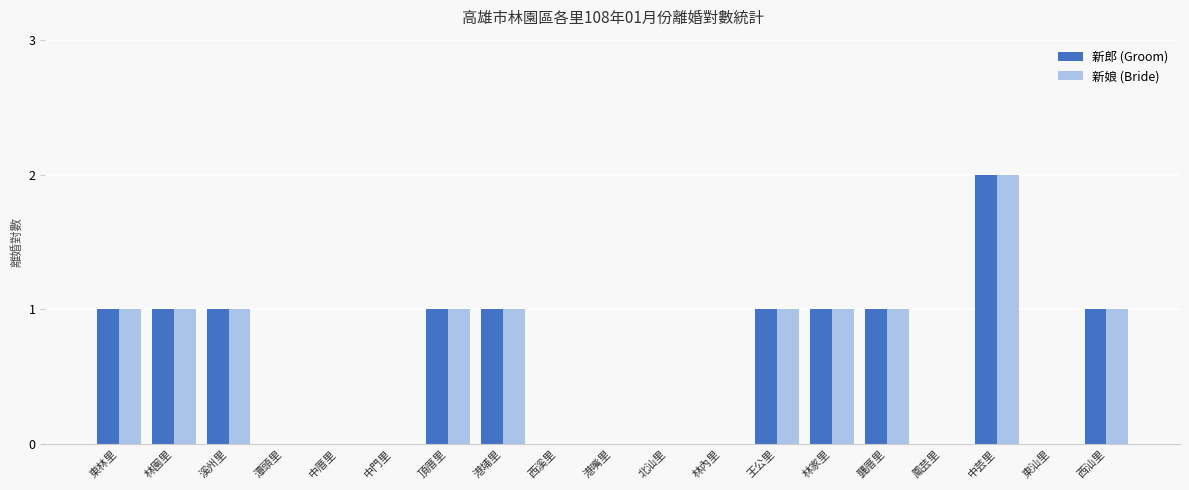

Reading right to left, transcribe all the data shown in this chart.

新郎 (Groom): 西汕里=1	東汕里=0	中芸里=2	鳳芸里=0	龔厝里=1	林家里=1	王公里=1	林內里=0	北汕里=0	港嘴里=0	西溪里=0	港埔里=1	頂厝里=1	中門里=0	中厝里=0	潭頭里=0	溪州里=1	林園里=1	東林里=1
新娘 (Bride): 西汕里=1	東汕里=0	中芸里=2	鳳芸里=0	龔厝里=1	林家里=1	王公里=1	林內里=0	北汕里=0	港嘴里=0	西溪里=0	港埔里=1	頂厝里=1	中門里=0	中厝里=0	潭頭里=0	溪州里=1	林園里=1	東林里=1